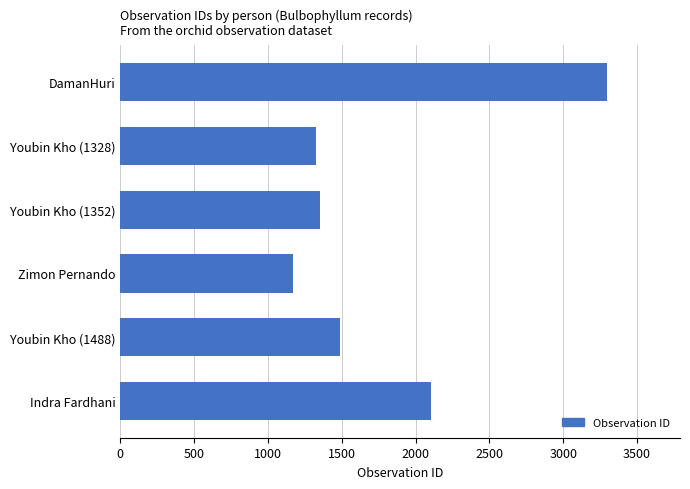

What is the approximate value at DamanHuri, to the nearest 100?

3300